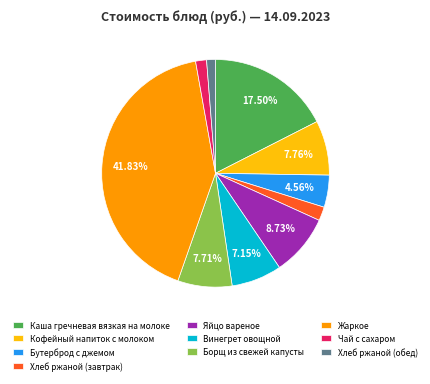

Approximately how many times larger is the value at Хлеб ржаной (обед) compared to Чай с сахаром?

0.8